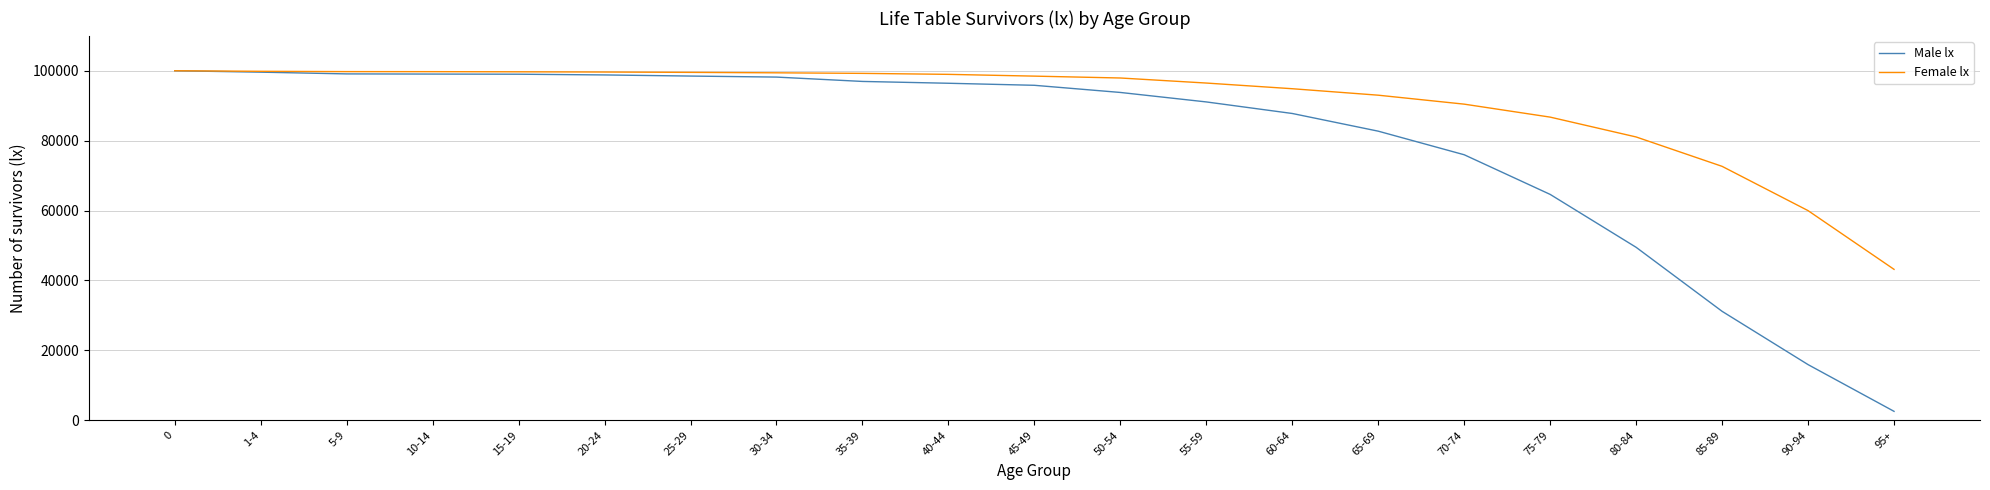

Which series has the largest total across all categories?

Female lx